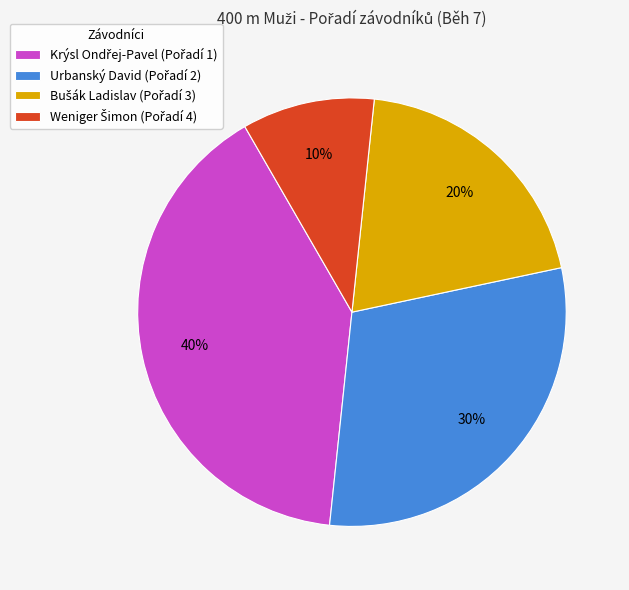

To the nearest percent, what is the difference between the largest and smallest slice percentages?

30%